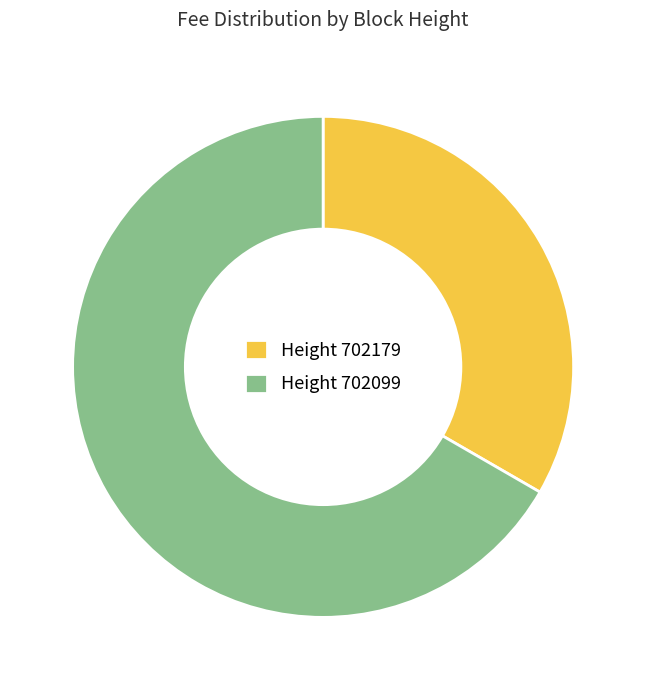

What is the largest slice in the pie chart?

Height 702099